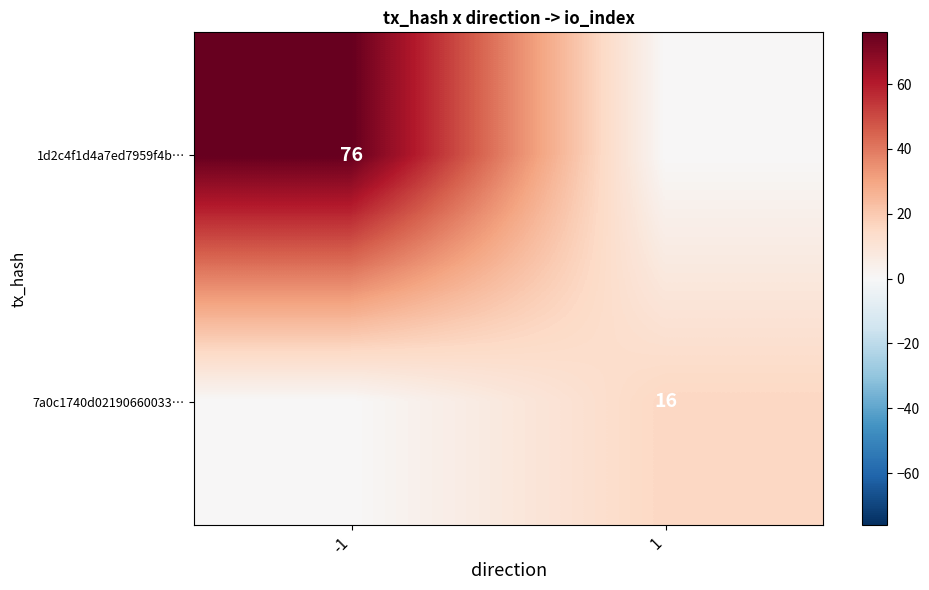

The value of 1d2c4f1d4a7ed7959f4b… at -1 is 76. True or false?

True